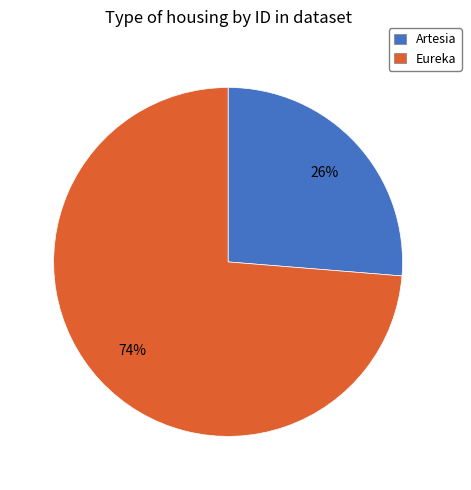

Between Eureka and Artesia, which is larger?

Eureka